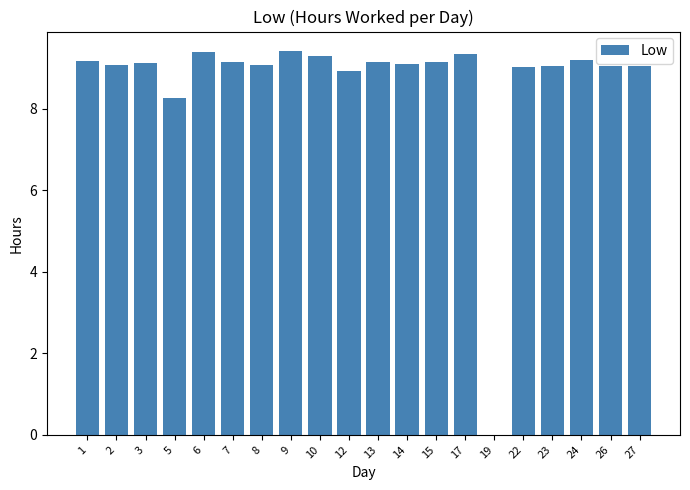

What is the sum of the values at 22 and 12?

18.0